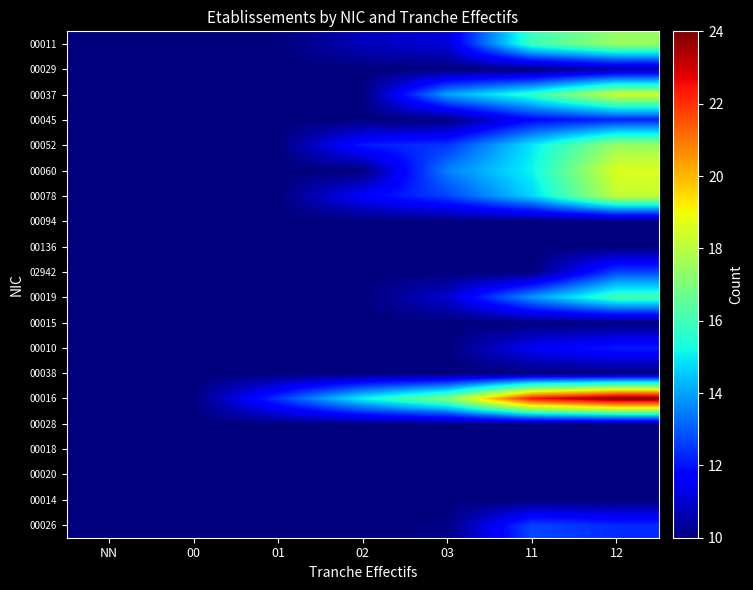

Which series has the largest range (max minus min)?

00016